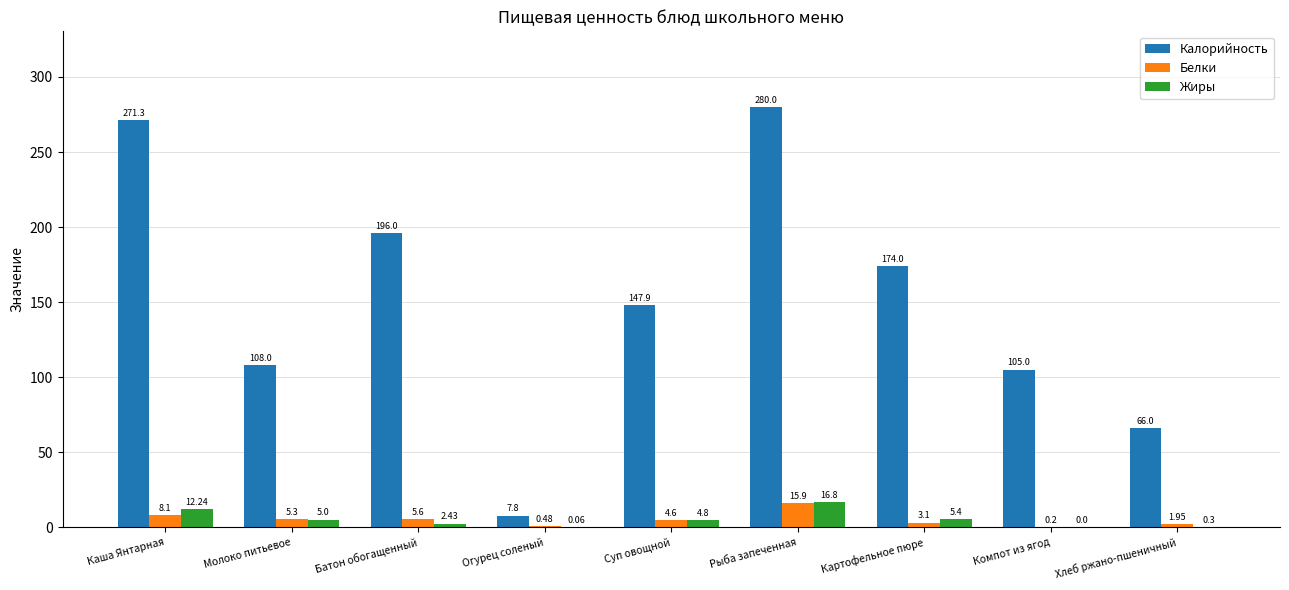

What are all the series names shown in the legend?

Калорийность, Белки, Жиры